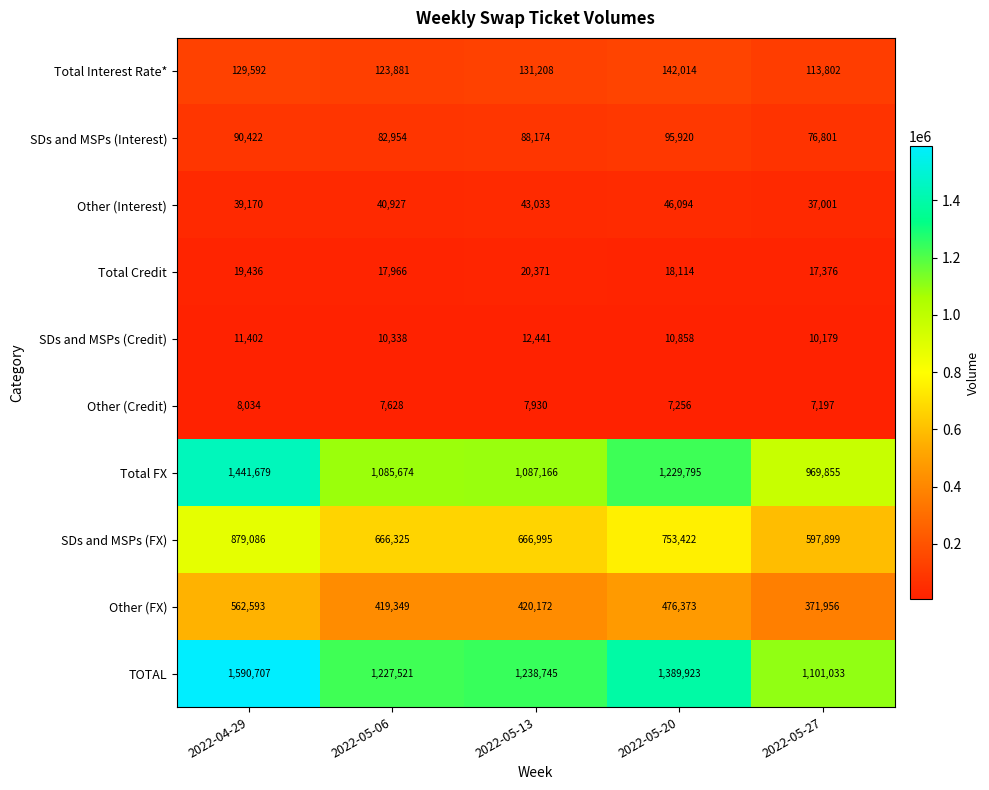

Is it true that SDs and MSPs (Interest) equals 76801 at 2022-05-27?

True